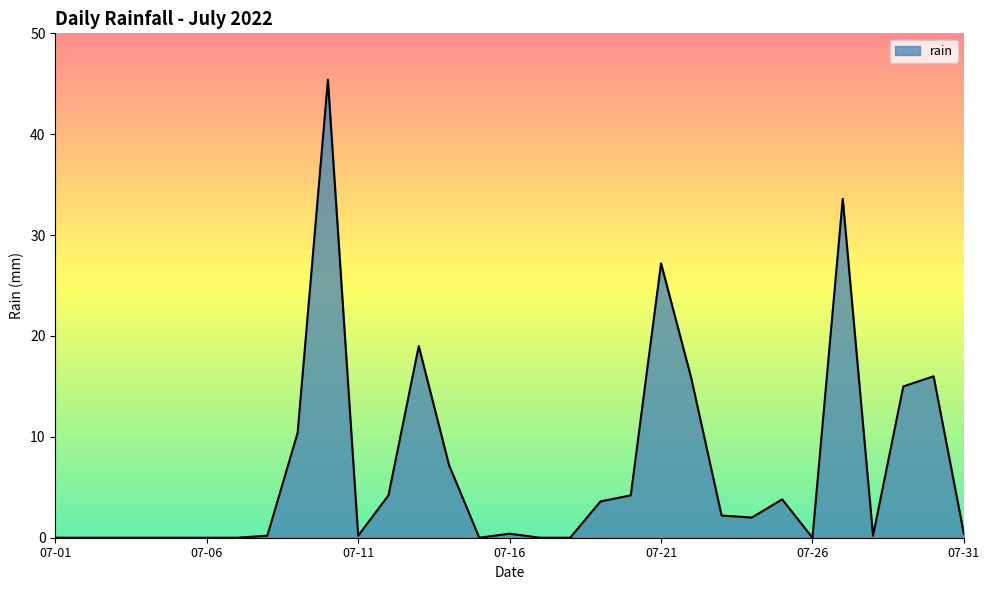

What is the greatest value displayed?

45.4